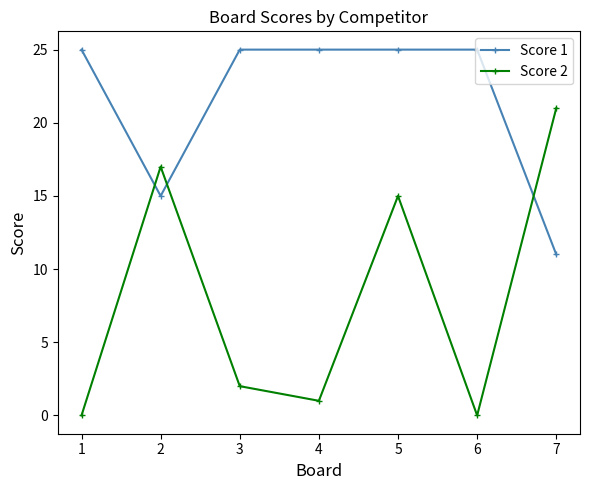

The Score 2 series shows 10 at 5. True or false?

False